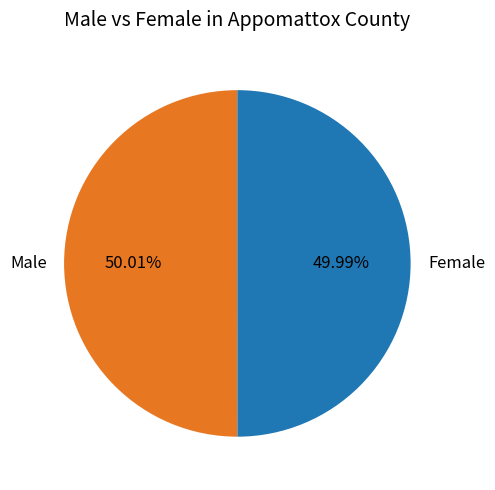

Is it true that Female is 50% of the pie?

True